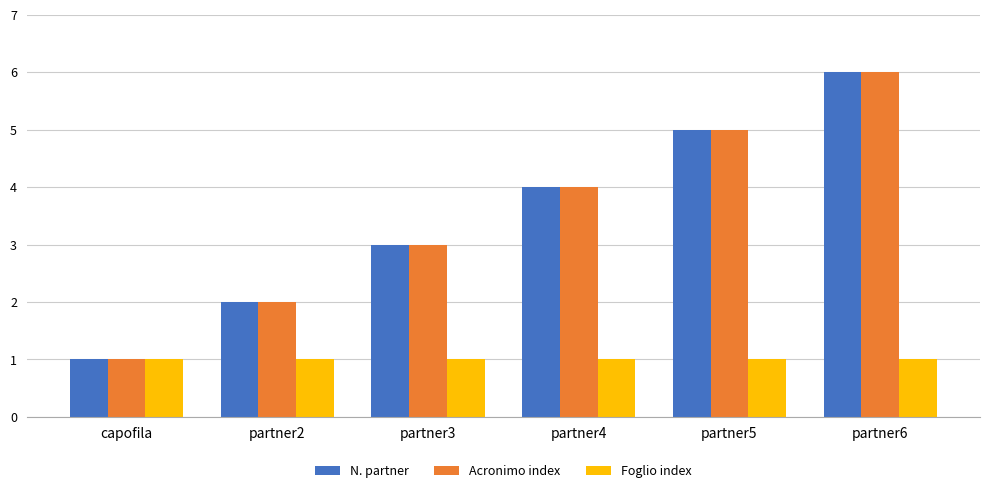

The Acronimo index series shows 2 at partner2. True or false?

True